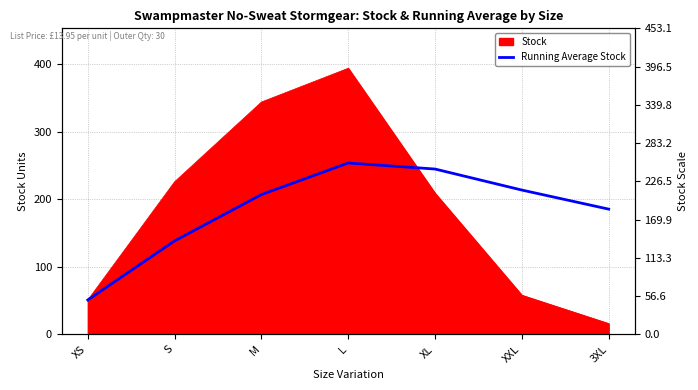

The chart shows a value of 51.0 at XS. True or false?

True